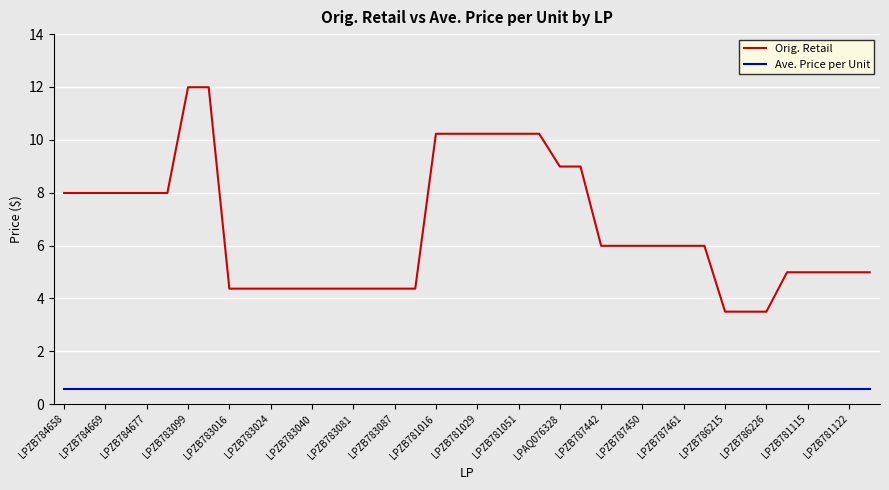

Which series has the largest range (max minus min)?

Orig. Retail